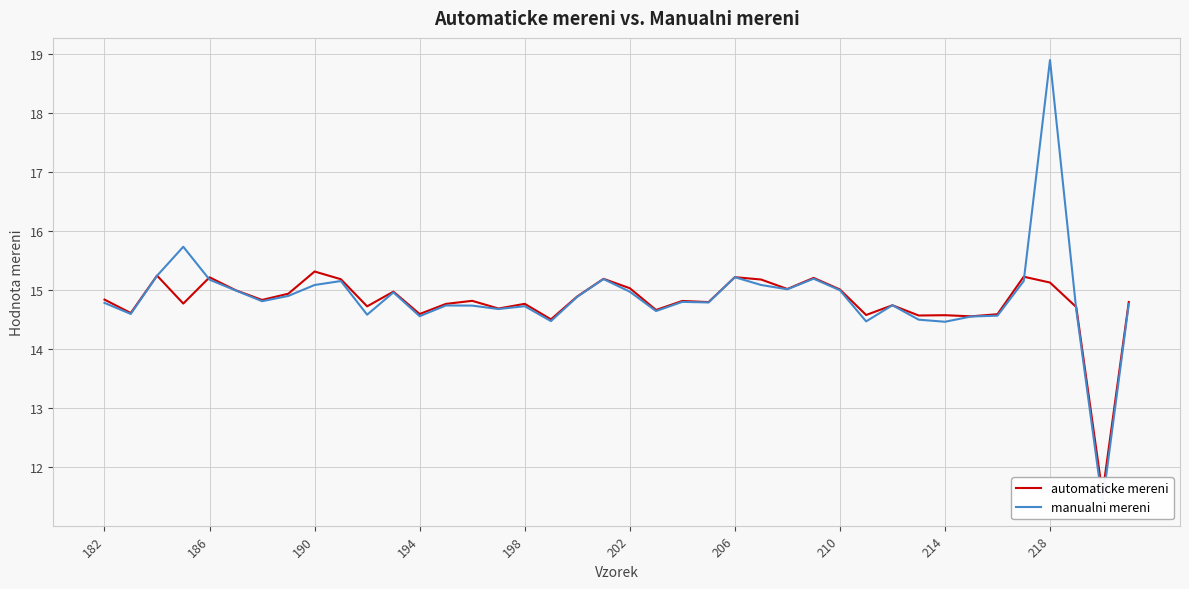

What are all the series names shown in the legend?

automaticke mereni, manualni mereni